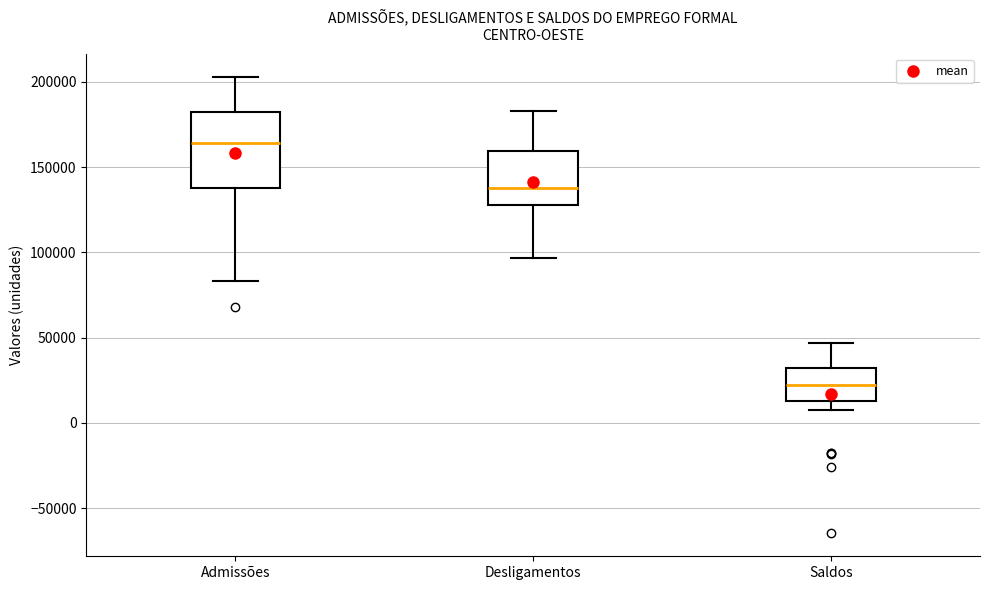

Reading left to right, transcribe this box plot: for each box, give where its median line is, the range the box spans, and where its two whiskers end, as read against the y-axis. The values are not printed on the chart, so give them approximately, as read against the axis.

Admissões: median 165000, box 140000 to 180000, whiskers 85000 to 205000
Desligamentos: median 140000, box 130000 to 160000, whiskers 95000 to 185000
Saldos: median 20000, box 15000 to 30000, whiskers 5000 to 45000